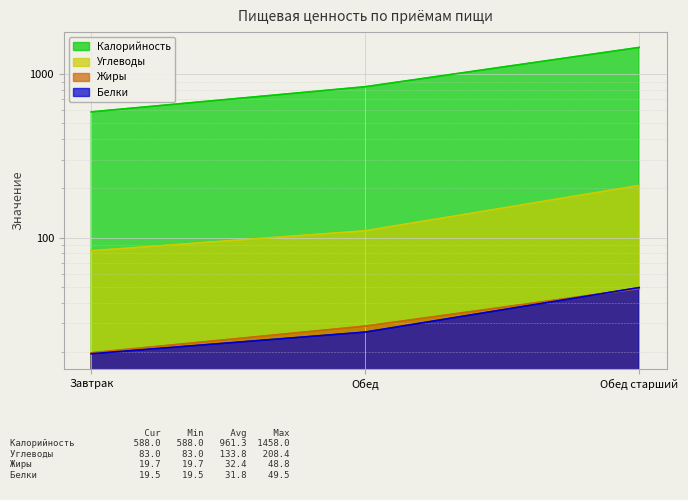

What is the label of the 1st point from the right?

Обед старший